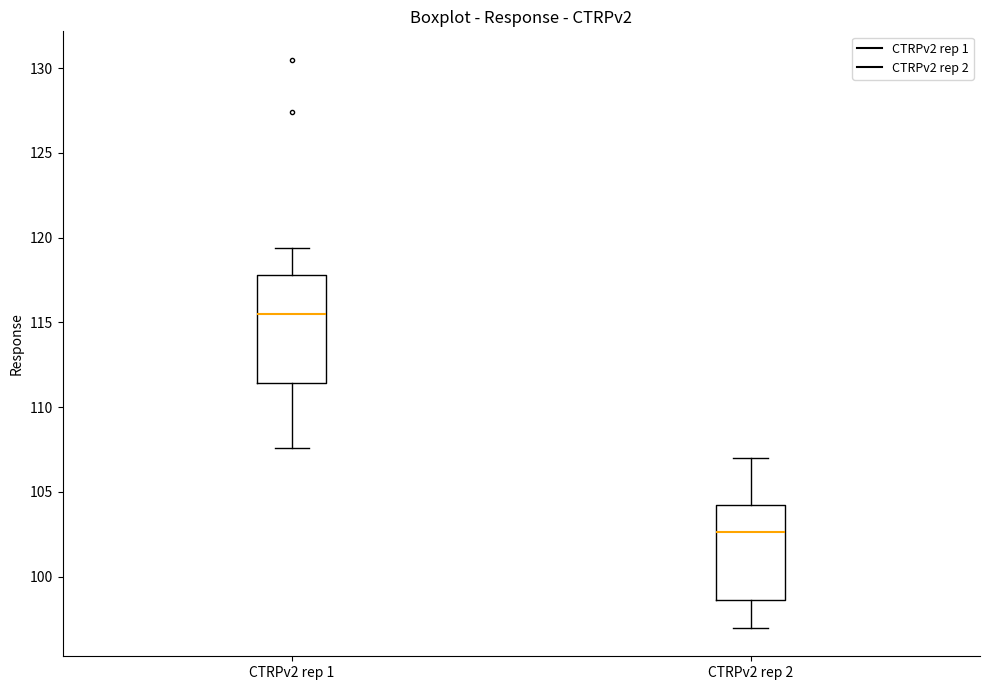

Reading left to right, read every box against the y-axis: the position of its median line, the range the box covers, and the ends of its whiskers. The values are not printed on the chart, so give them approximately, as read against the axis.

CTRPv2 rep 1: median 115.5, box 111.5 to 118.0, whiskers 107.5 to 119.5
CTRPv2 rep 2: median 102.5, box 98.5 to 104.0, whiskers 97.0 to 107.0